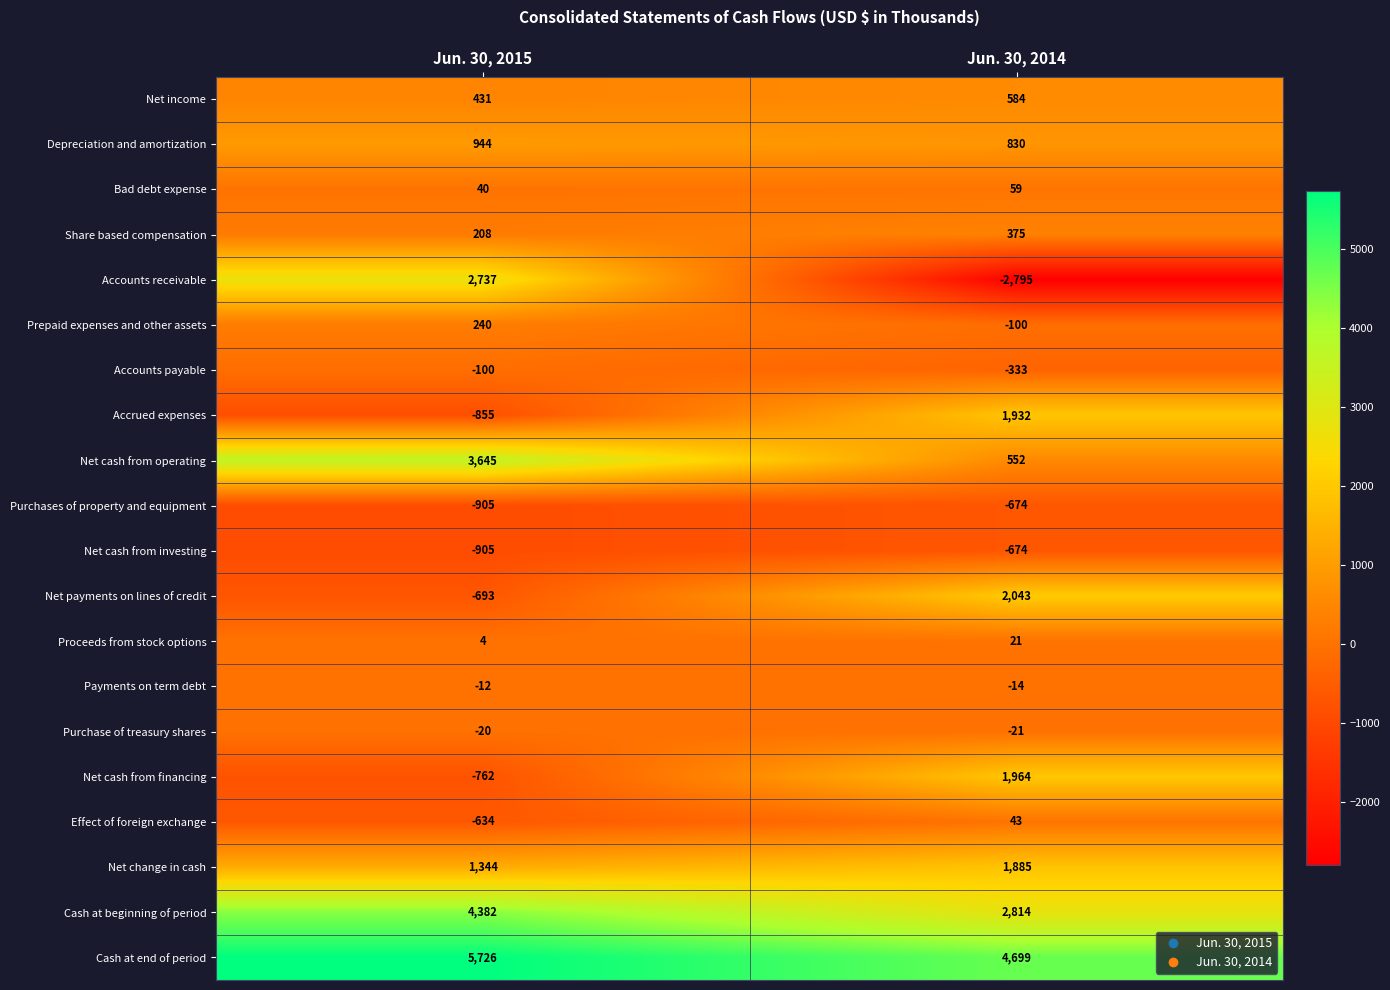

Between Jun. 30, 2015 and Jun. 30, 2014, which series saw the biggest shift?

Accounts receivable